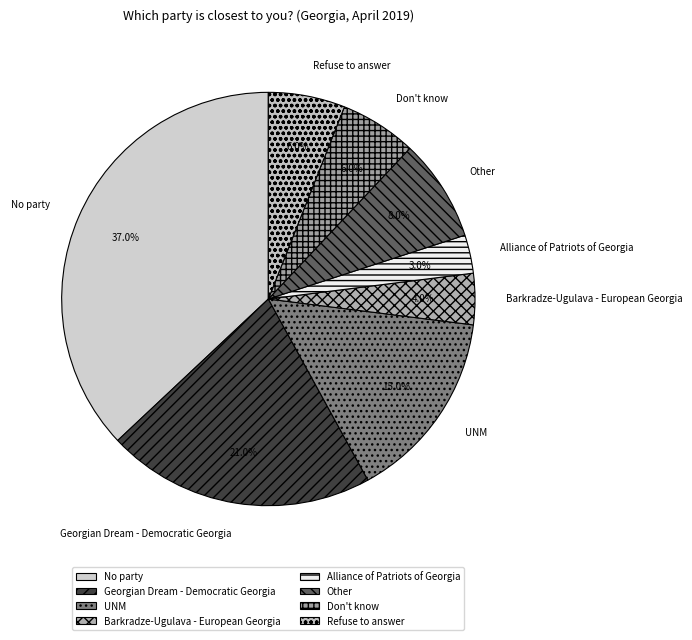

What is the ratio of the value at Barkradze-Ugulava - European Georgia to the value at Alliance of Patriots of Georgia?

1.3